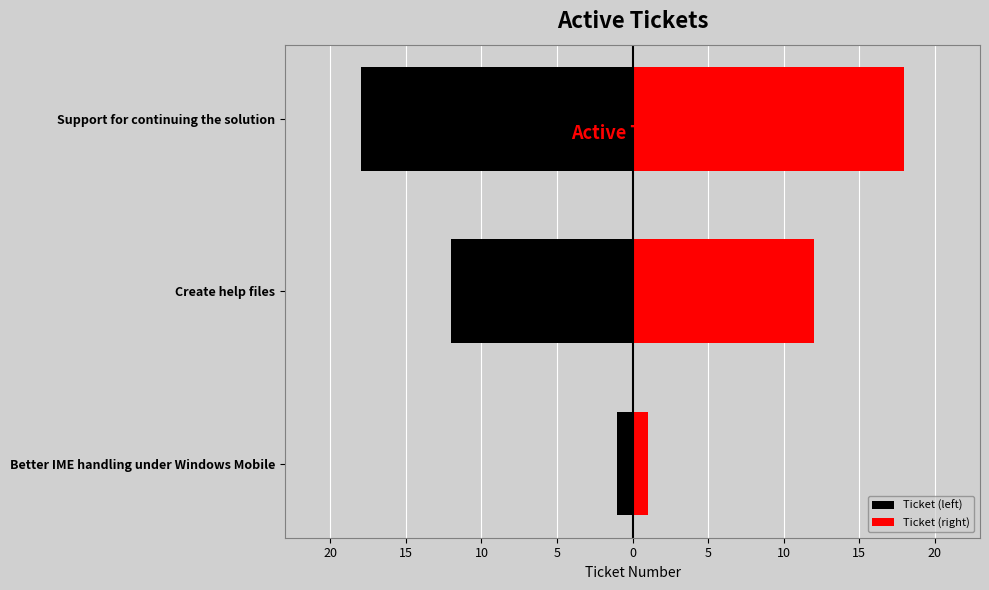

Reading left to right, transcribe all the data shown in this chart.

Ticket (left): -1	-12	-18
Ticket (right): 1	12	18